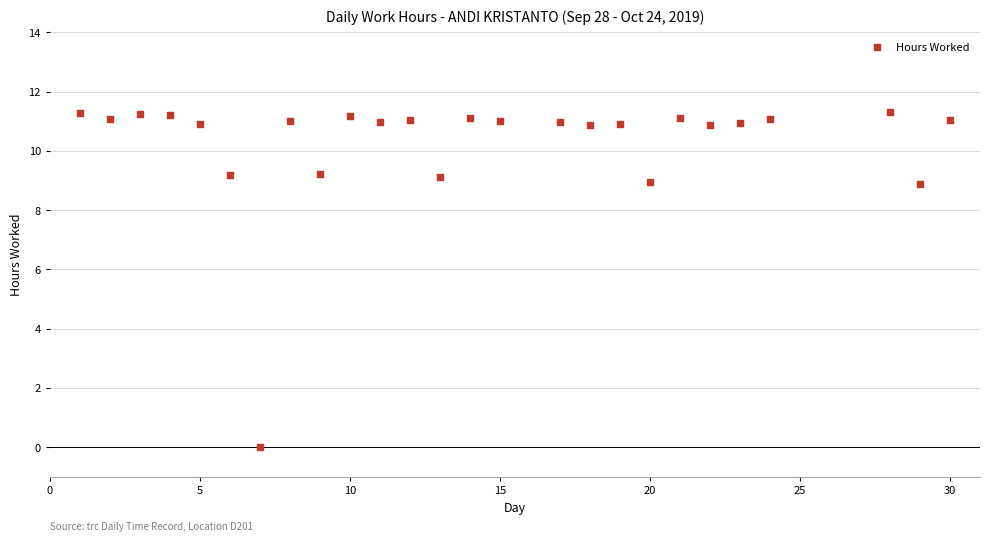

What is the range of Y values (max minus min)?

11.3